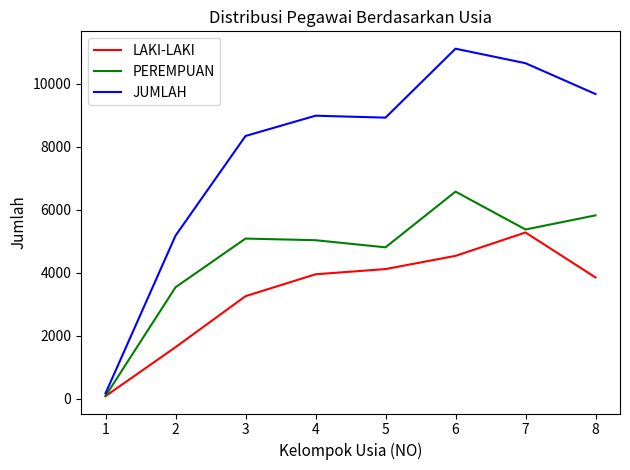

What is the spread (max minus min) of values at 7?

5371